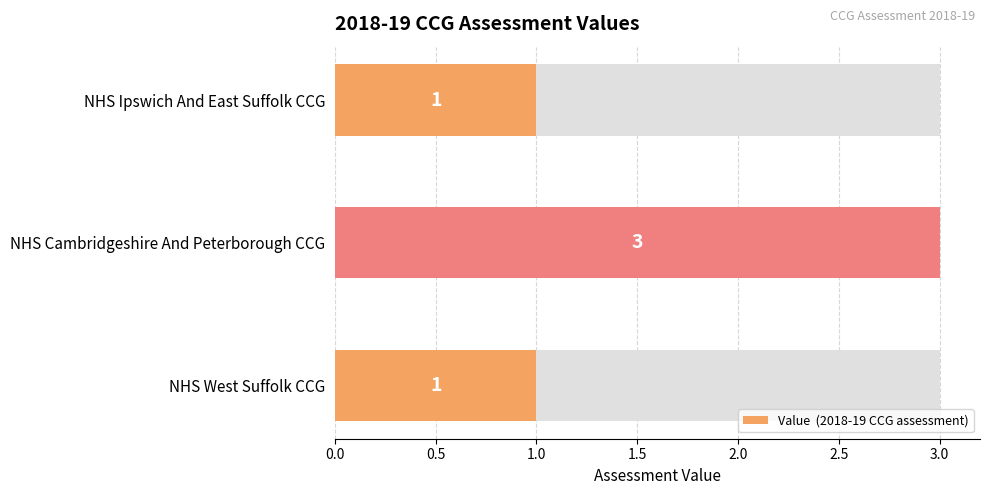

Between NHS Cambridgeshire And Peterborough CCG and NHS Ipswich And East Suffolk CCG, which is larger?

NHS Cambridgeshire And Peterborough CCG